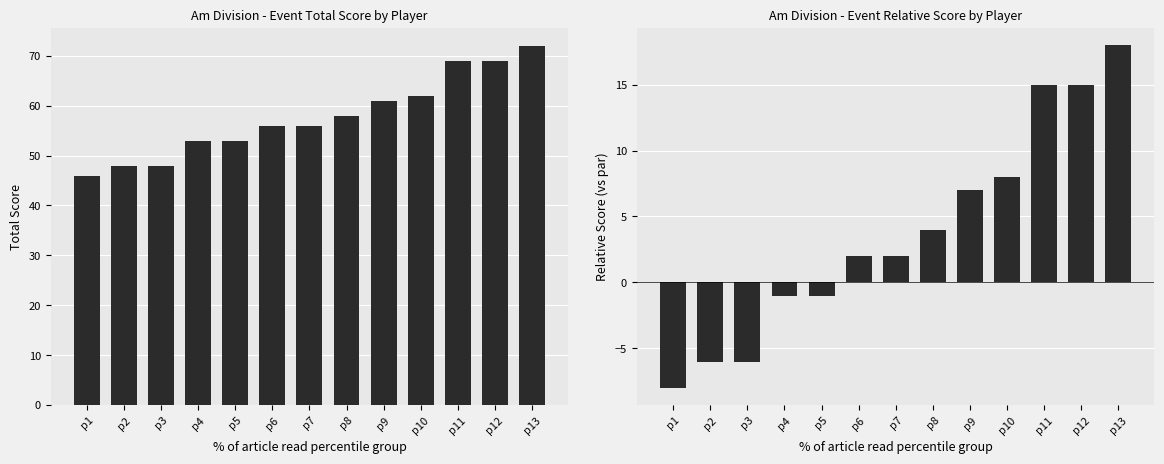

Reading left to right, what are all the values shown in this chart?

event_total_score: p1=46	p2=48	p3=48	p4=53	p5=53	p6=56	p7=56	p8=58	p9=61	p10=62	p11=69	p12=69	p13=72
event_relative_score: p1=-8	p2=-6	p3=-6	p4=-1	p5=-1	p6=2	p7=2	p8=4	p9=7	p10=8	p11=15	p12=15	p13=18